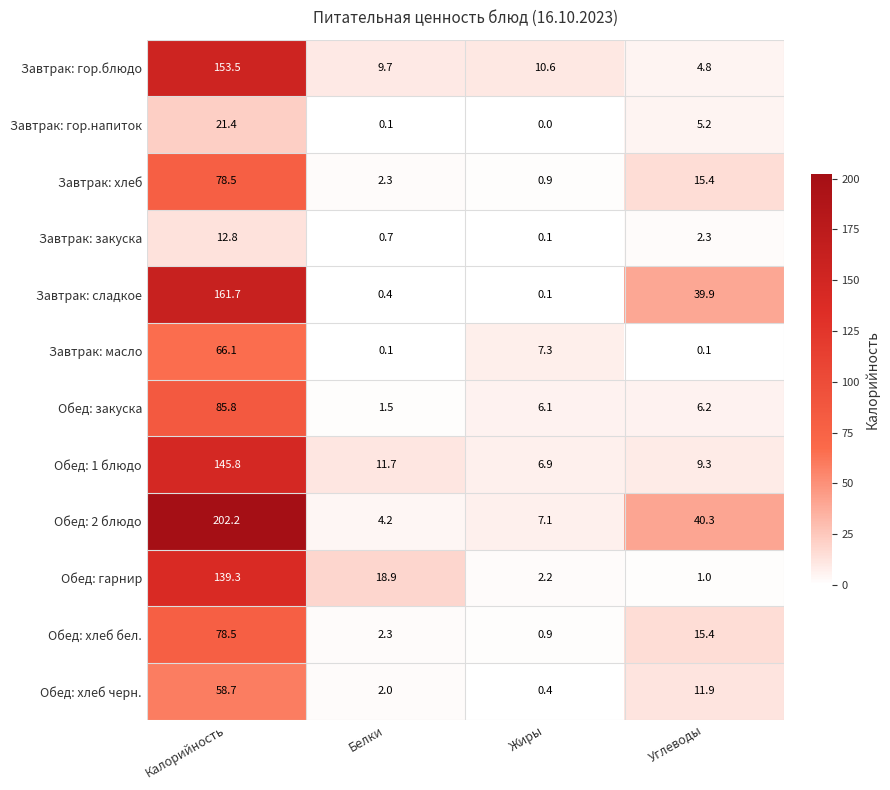

What is the total value across all series at Углеводы?

151.8